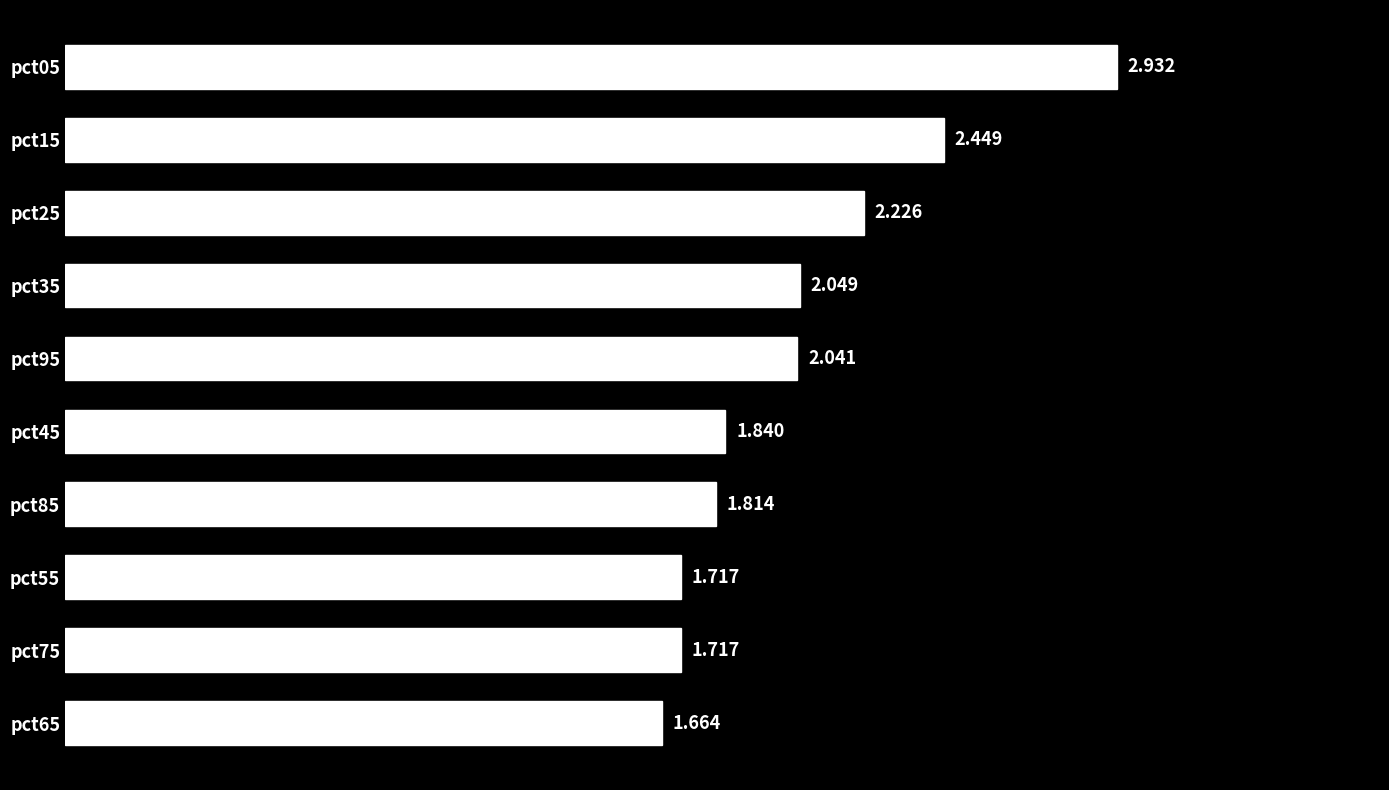

At which category does the chart reach its minimum across all series?

pct65